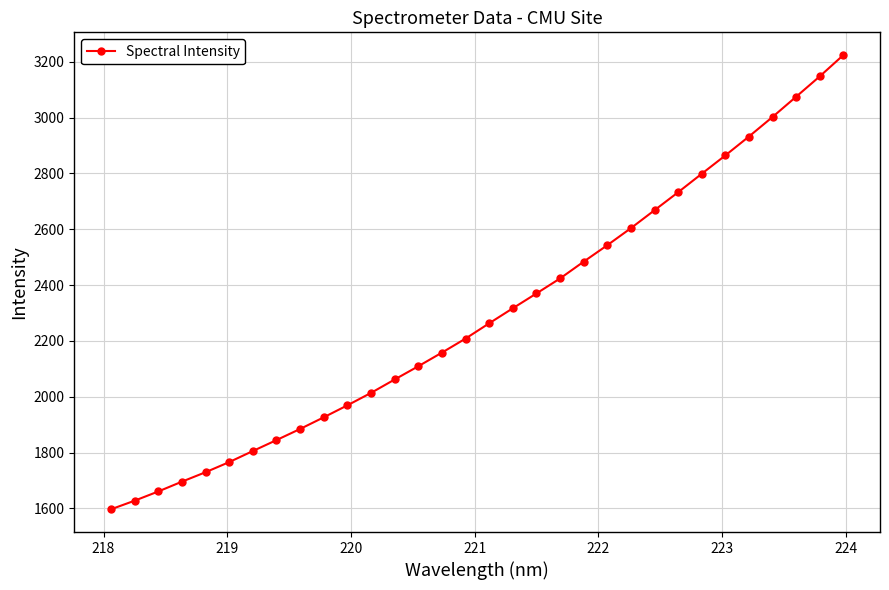

What is the average value?

2297.0